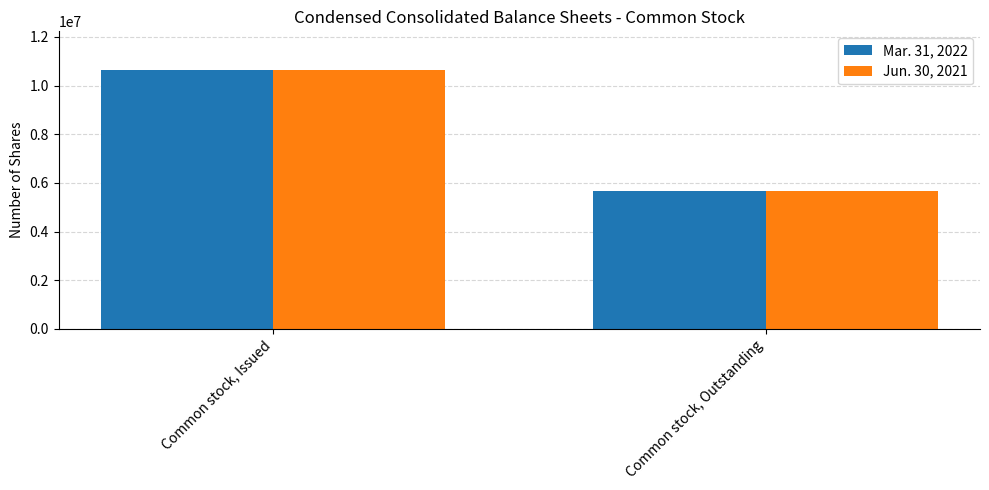

True or false: Mar. 31, 2022 has a value of 10636278 at Common stock, Issued.

True